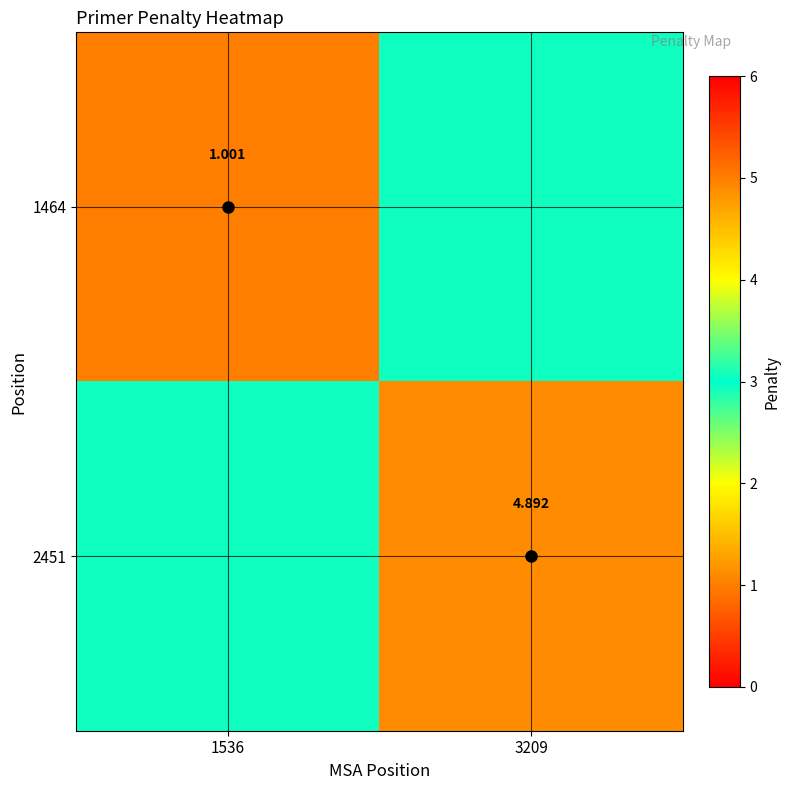

What is the spread (max minus min) of values at 1536?

1.9